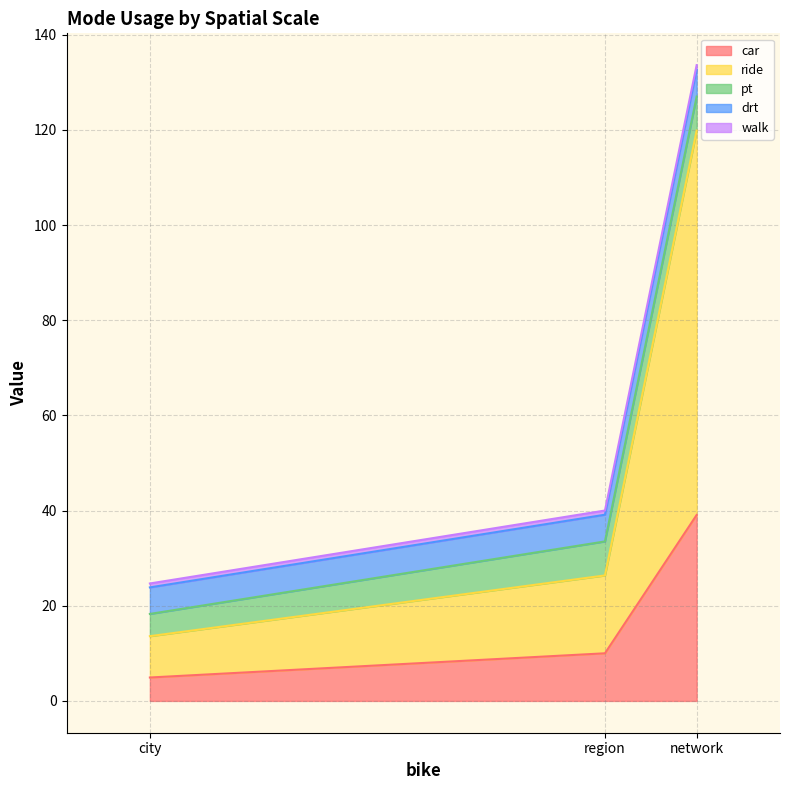

What is the sum of all pt values?

19.0